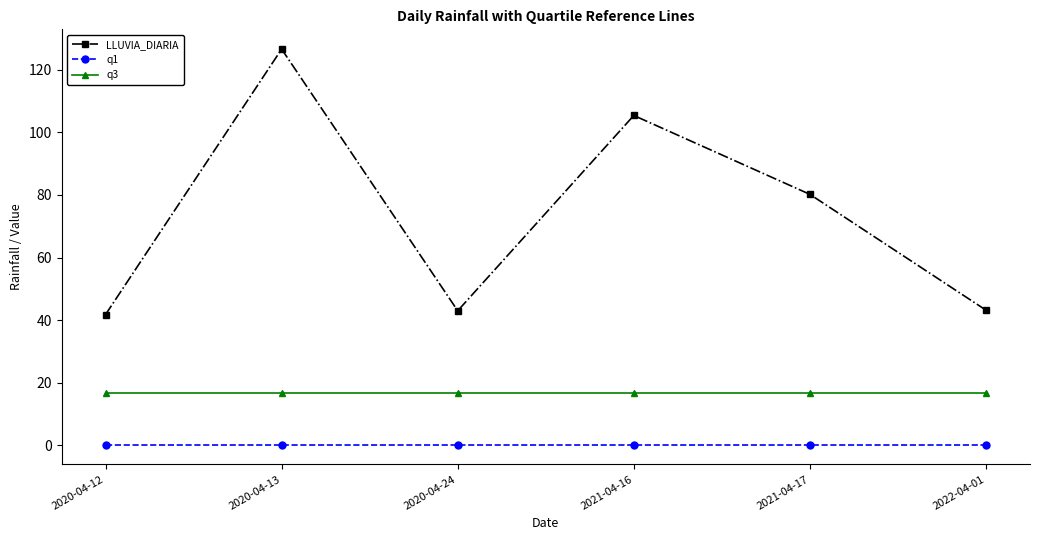

List the series in order of their overall mean, highest first.

LLUVIA_DIARIA, q3, q1